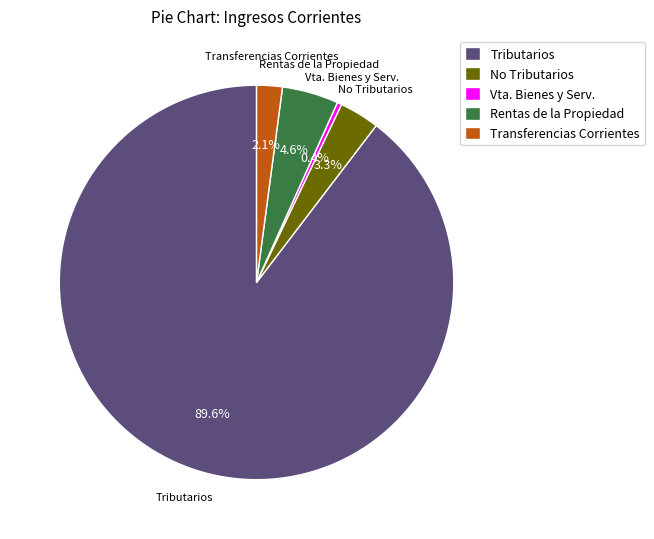

Count the number of slices in the pie.

5